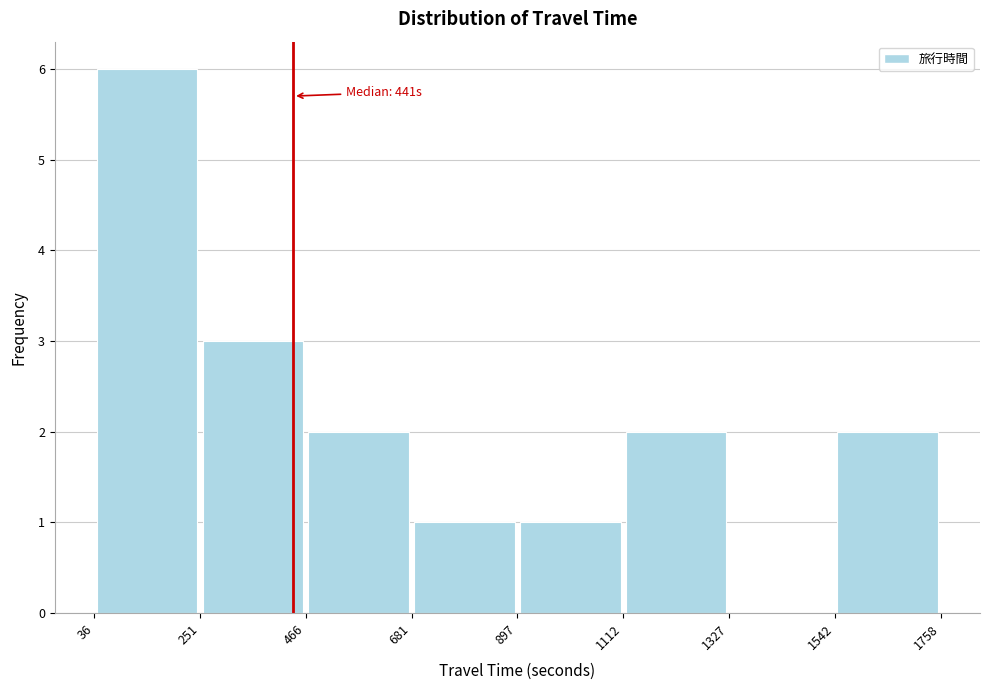

Which range on the x-axis has the tallest bar?

36 to 251